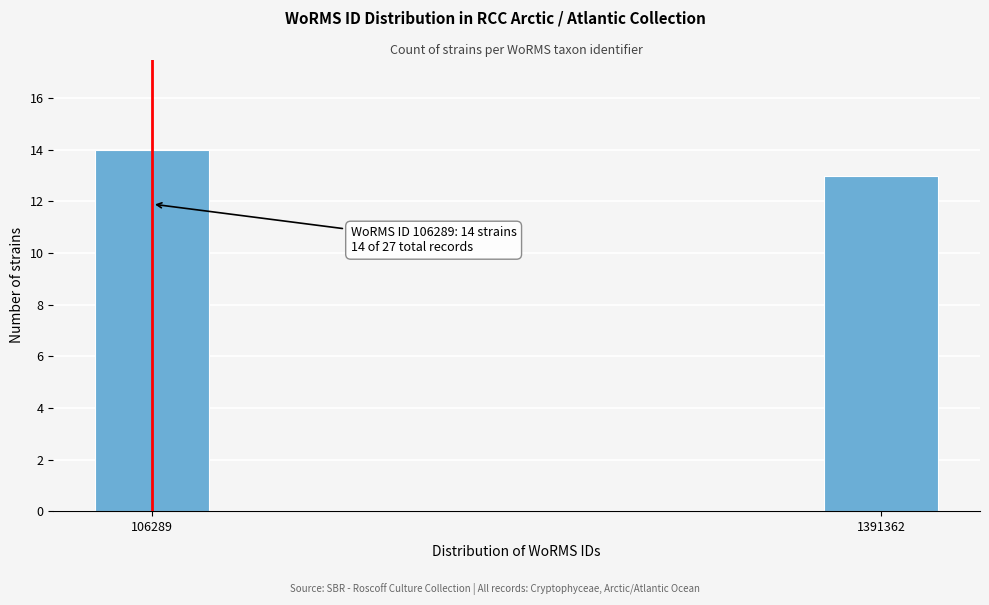

Reading left to right, extract all data points from this chart.

106289=14	1391362=13